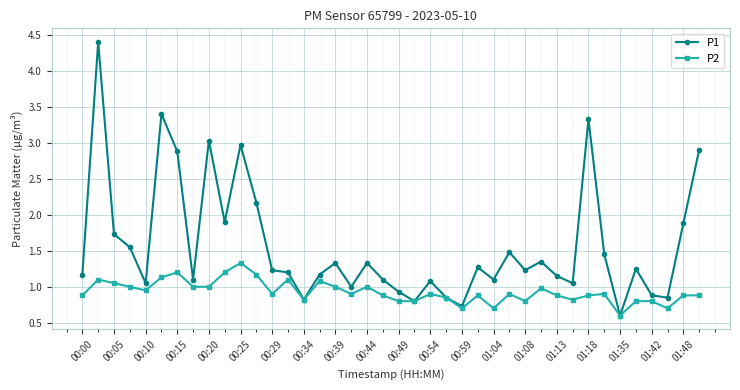

Rank the series by their maximum value, from highest to lowest.

P1, P2